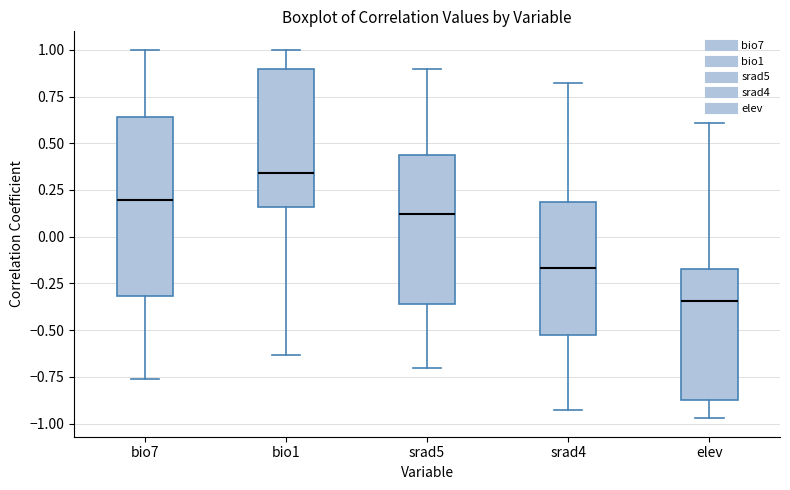

Reading left to right, transcribe this box plot: for each box, give where its median line is, the range the box spans, and where its two whiskers end, as read against the y-axis. The values are not printed on the chart, so give them approximately, as read against the axis.

bio7: median 0.20, box -0.30 to 0.65, whiskers -0.75 to 1.00
bio1: median 0.35, box 0.15 to 0.90, whiskers -0.65 to 1.00
srad5: median 0.10, box -0.35 to 0.45, whiskers -0.70 to 0.90
srad4: median -0.15, box -0.55 to 0.20, whiskers -0.95 to 0.80
elev: median -0.35, box -0.85 to -0.15, whiskers -0.95 to 0.60